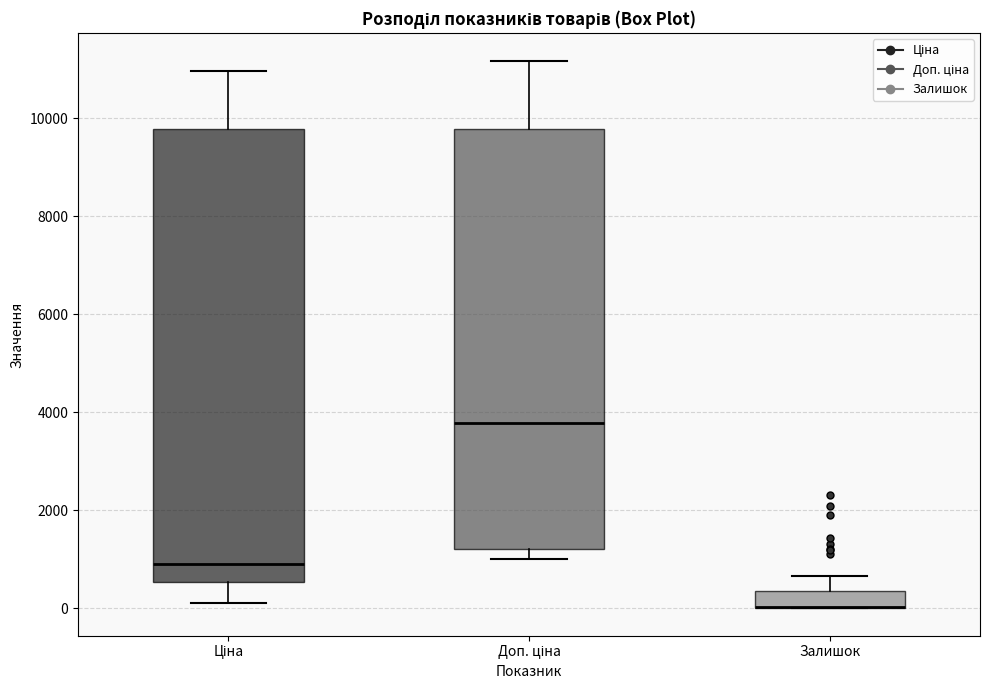

Which box is the tallest, from its lower edge to its upper edge?

Ціна